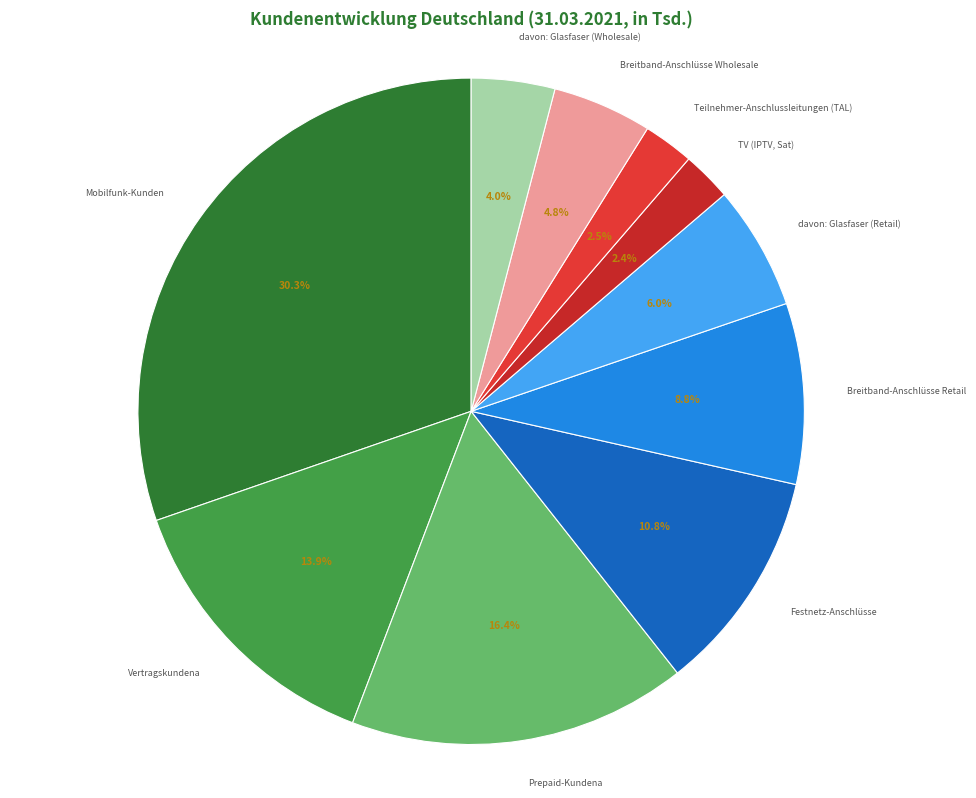

Rank the categories by value from lowest to highest.

TV (IPTV, Sat), Teilnehmer-Anschlussleitungen (TAL), davon: Glasfaser (Wholesale), Breitband-Anschlüsse Wholesale, davon: Glasfaser (Retail), Breitband-Anschlüsse Retail, Festnetz-Anschlüsse, Vertragskundena, Prepaid-Kundena, Mobilfunk-Kunden